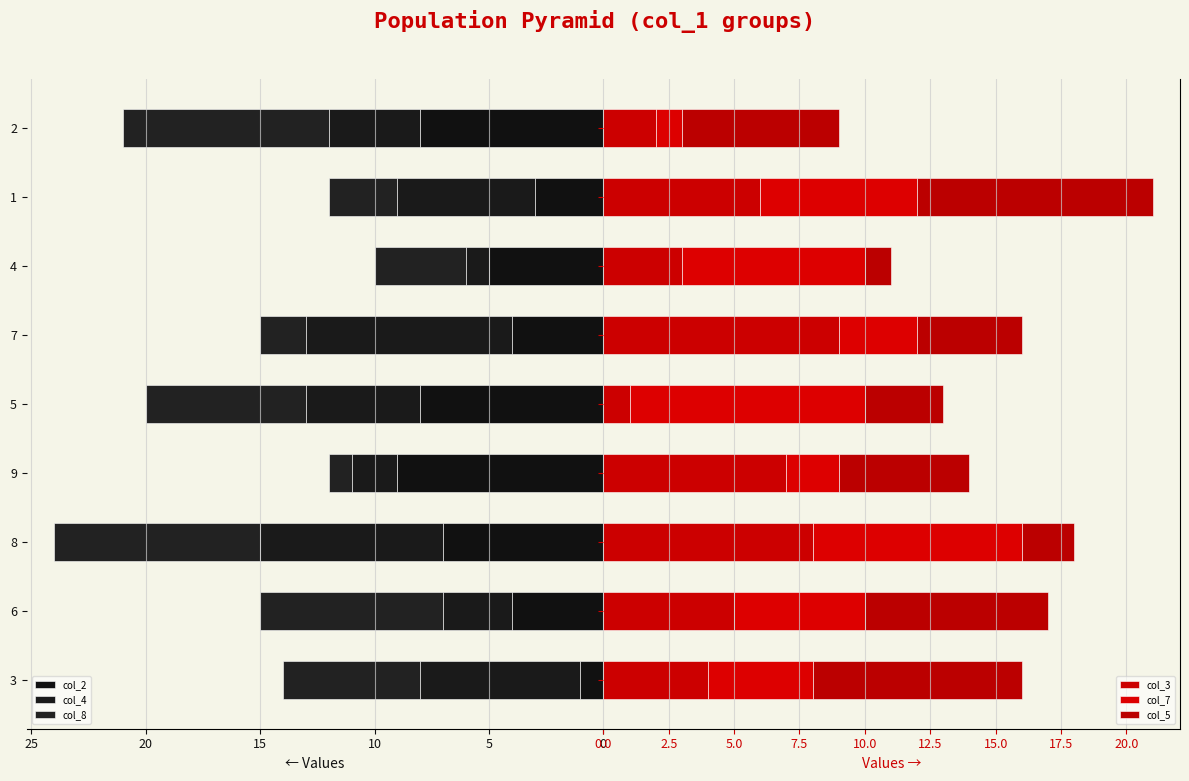

Between 5 and 7, which is larger?

5